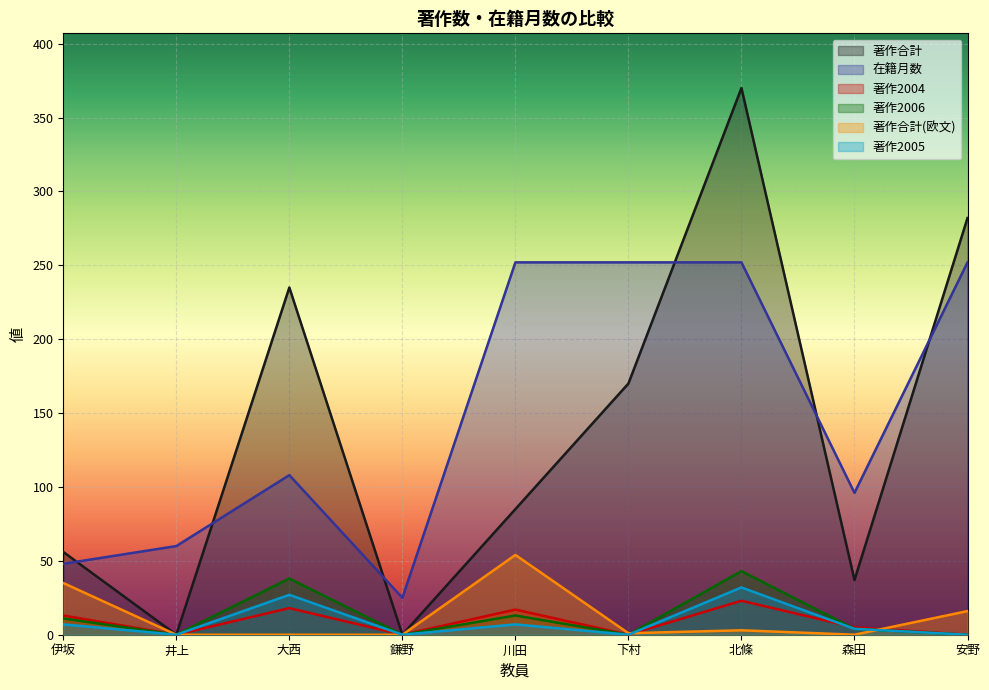

Which series ends up on top after the final intersection of 著作2004 and 著作2005?

著作2004